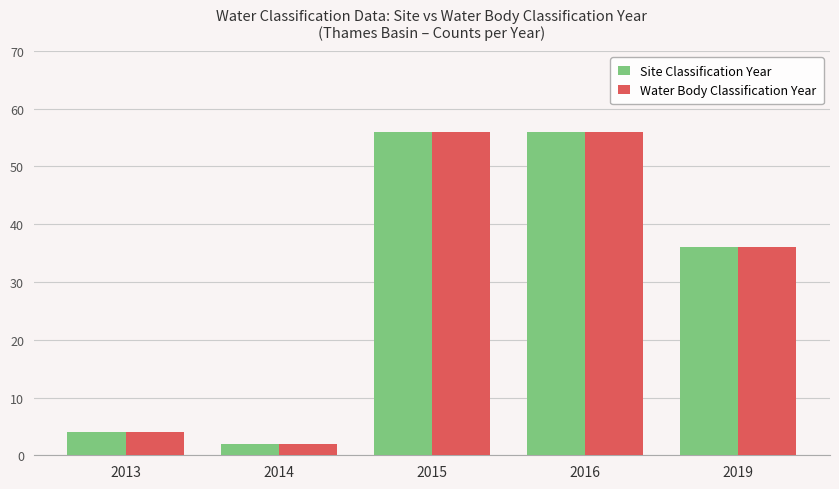

Is it true that Site Classification Year equals 4 at 2013?

True